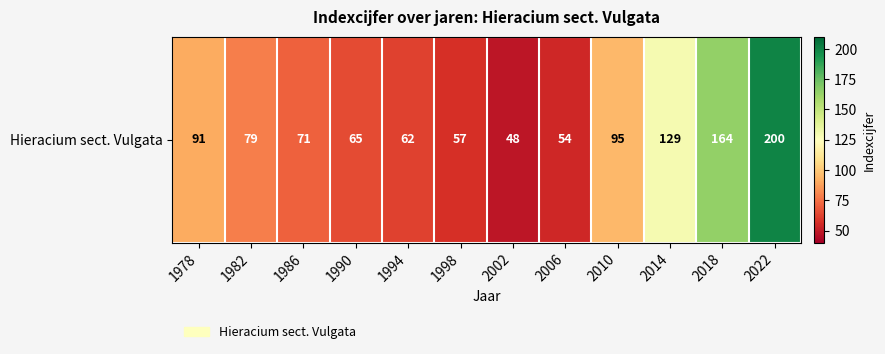

What is the difference between the maximum and minimum values?

152